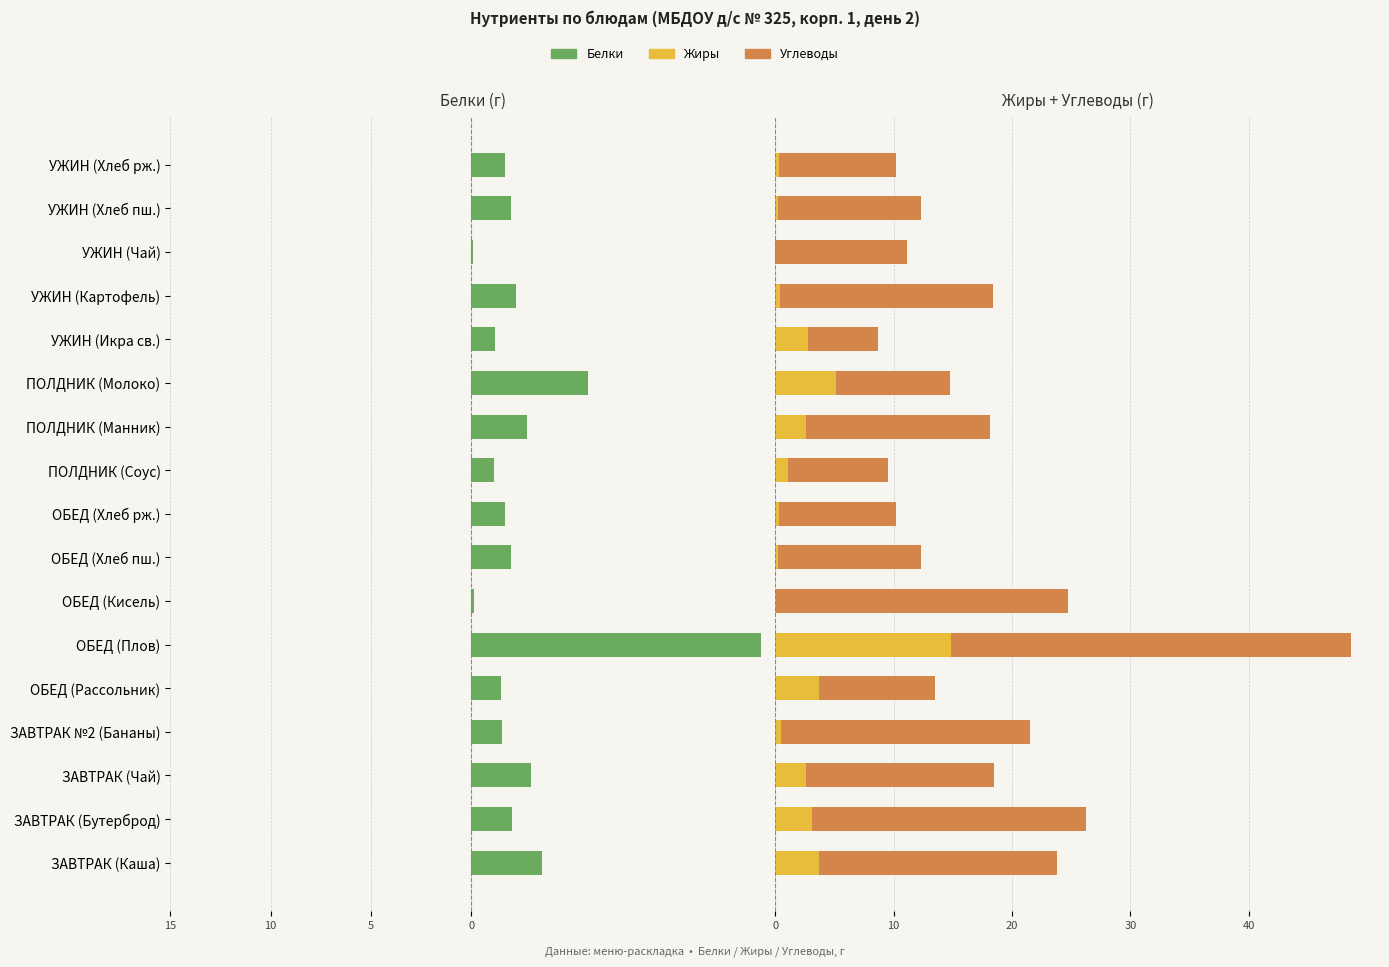

Which series has the widest spread of values?

Углеводы